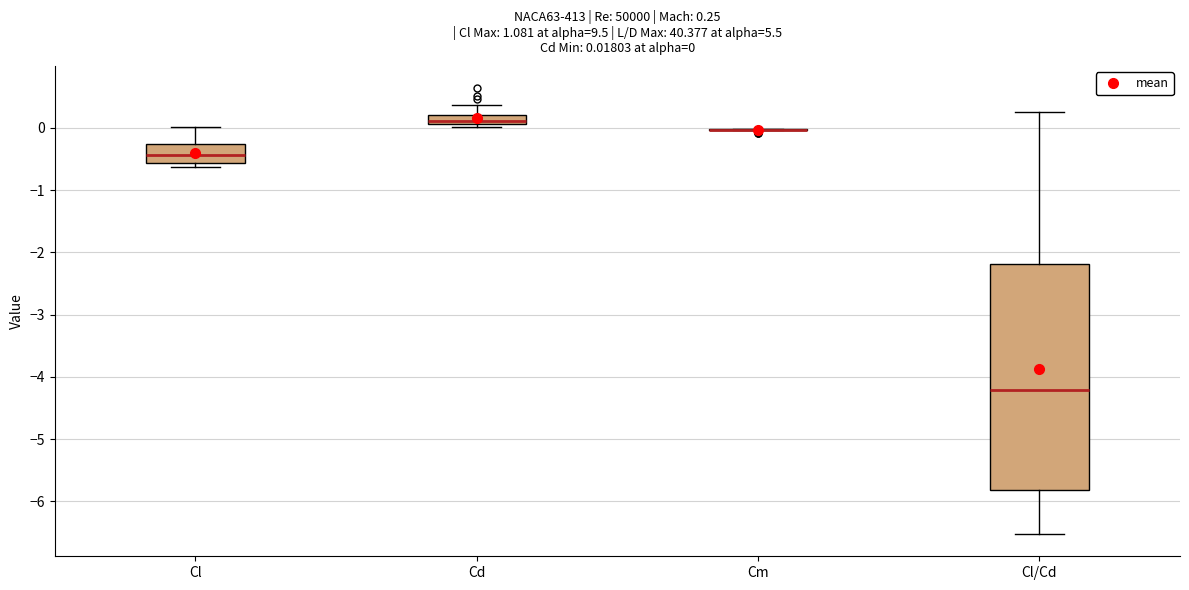

Which box is the tallest, from its lower edge to its upper edge?

Cl/Cd